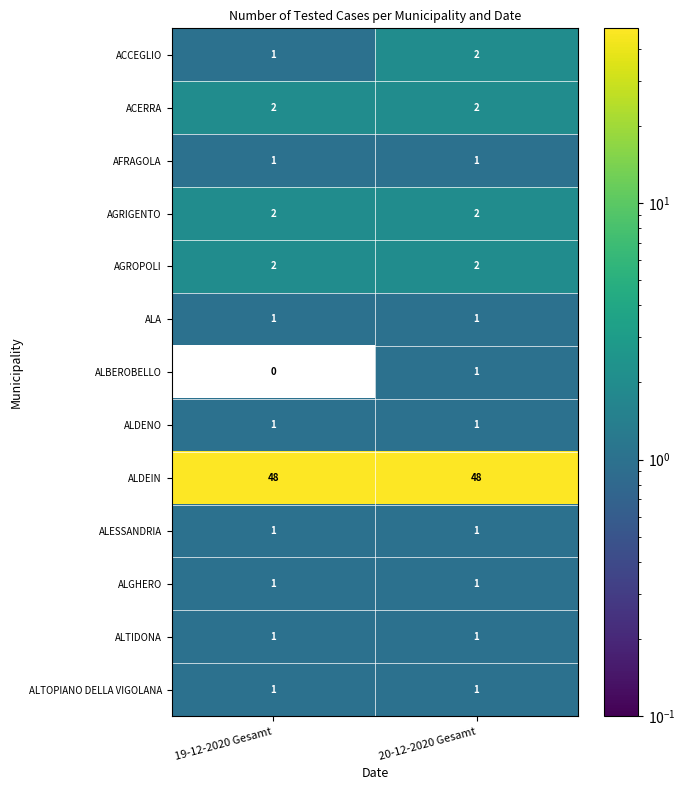

What is the spread (max minus min) of values at 20-12-2020 Gesamt?

47